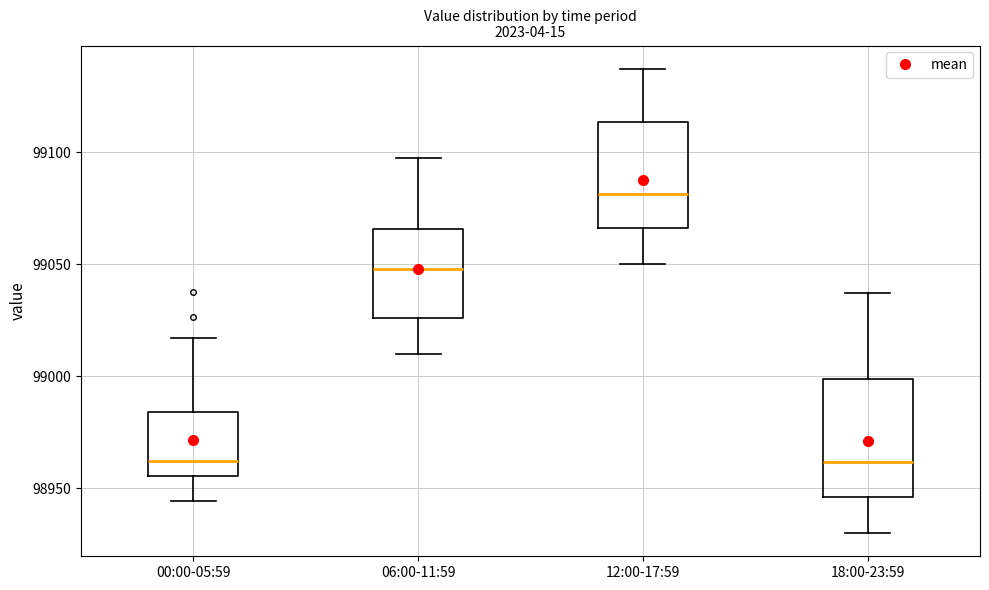

Reading left to right, read every box against the y-axis: the position of its median line, the range the box covers, and the ends of its whiskers. The values are not printed on the chart, so give them approximately, as read against the axis.

00:00-05:59: median 98960, box 98955 to 98985, whiskers 98945 to 99015
06:00-11:59: median 99050, box 99025 to 99065, whiskers 99010 to 99095
12:00-17:59: median 99080, box 99065 to 99115, whiskers 99050 to 99135
18:00-23:59: median 98960, box 98945 to 99000, whiskers 98930 to 99035